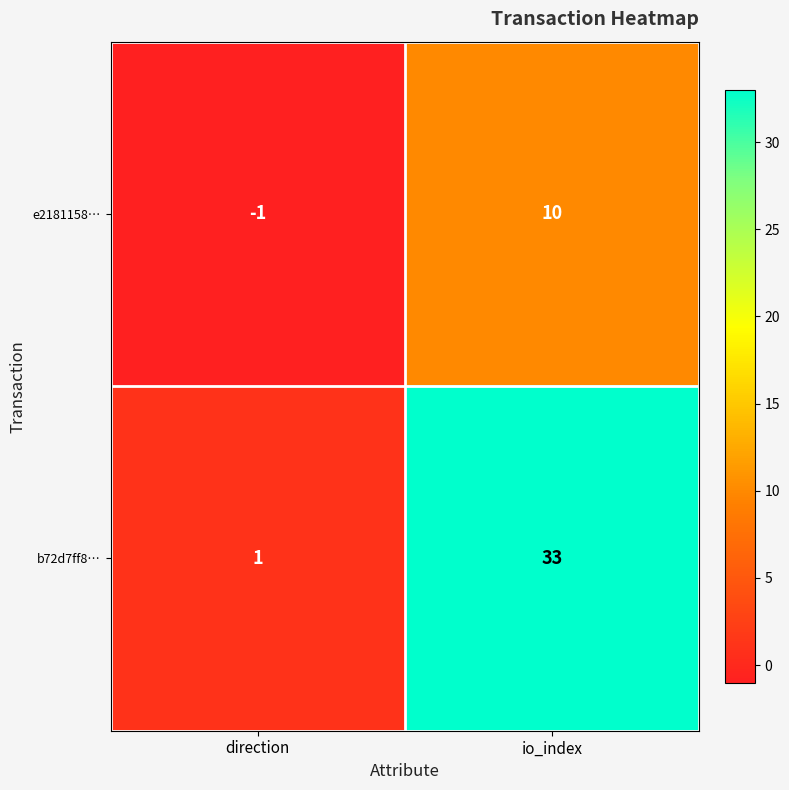

At which category is the sum across all series the highest?

io_index